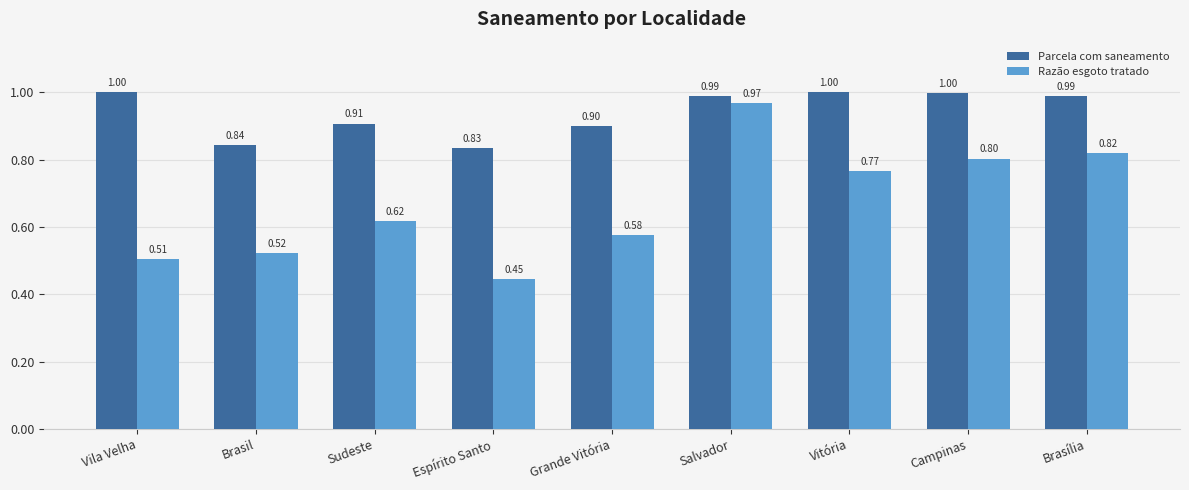

Read the Parcela com saneamento value at Brasília.

1.0